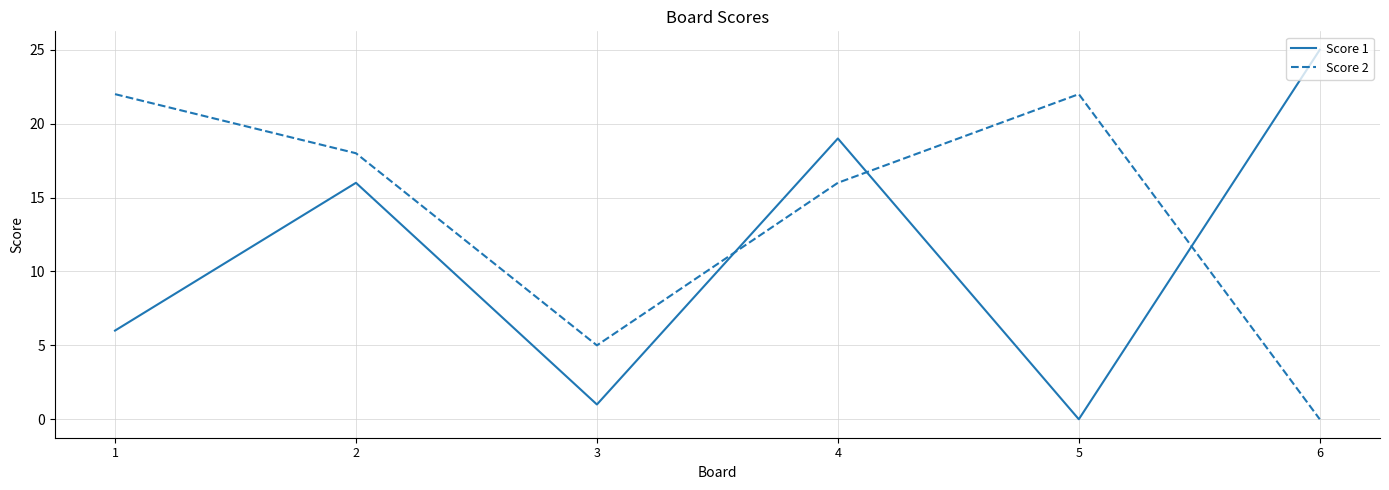

Between 2 and 6, which series saw the biggest shift?

Score 2